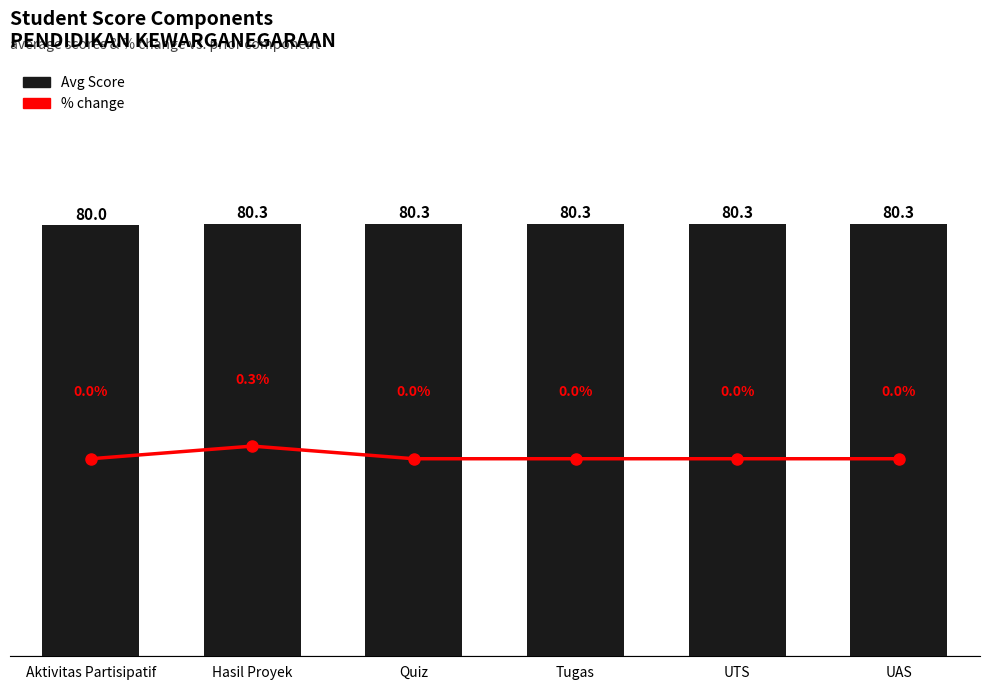

At which label is Avg Score closest to 80?

Aktivitas Partisipatif